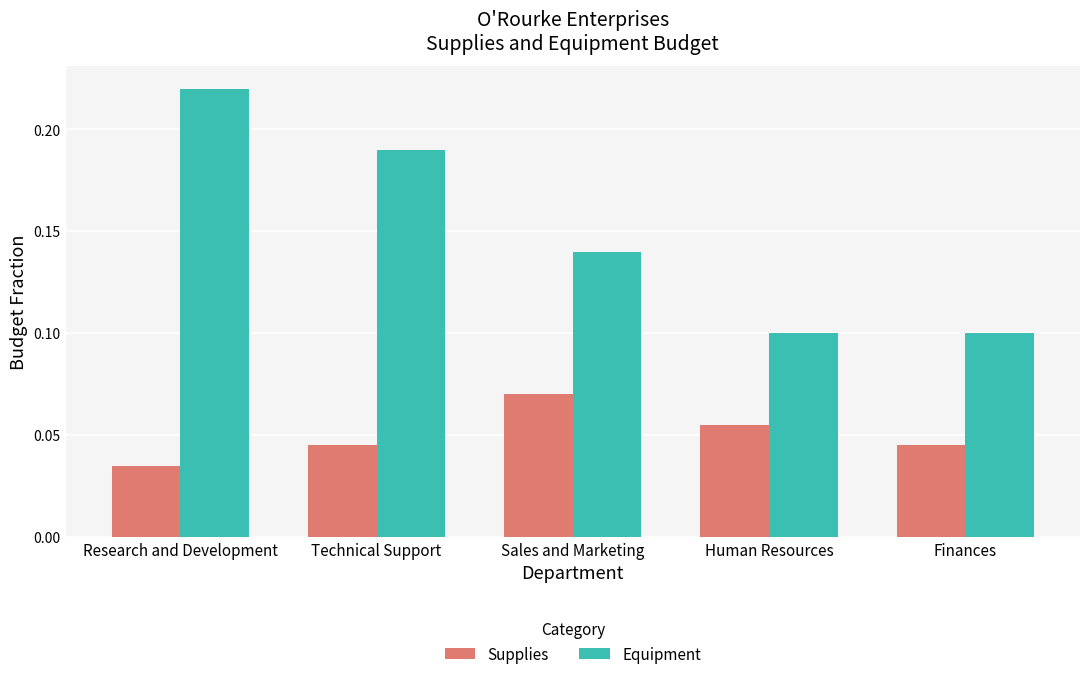

At how many categories does at least one series exceed 0?

5